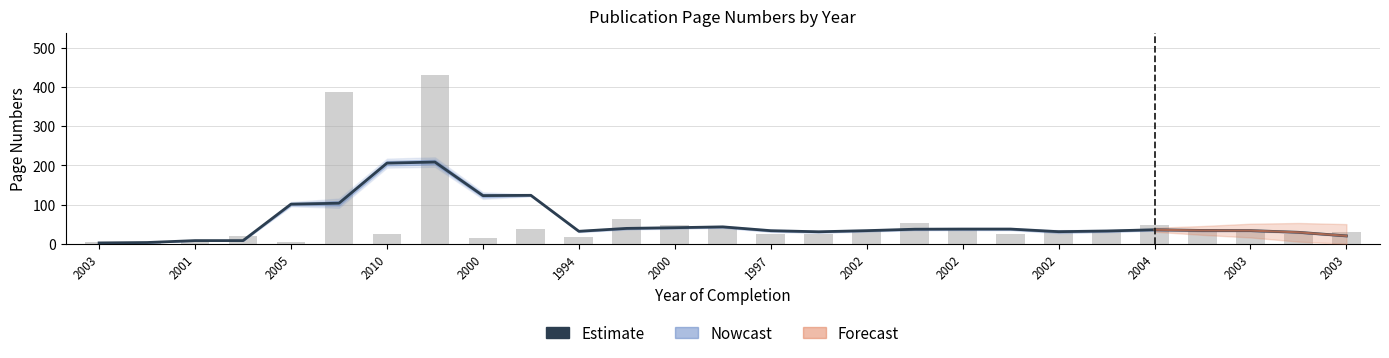

Does the chart contain any negative values?

No